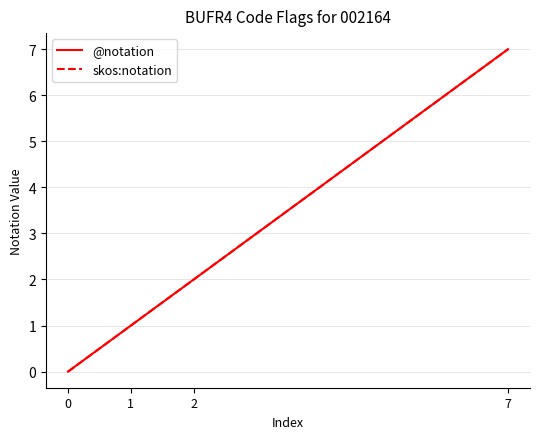

Between 1 and 0, which is larger?

1